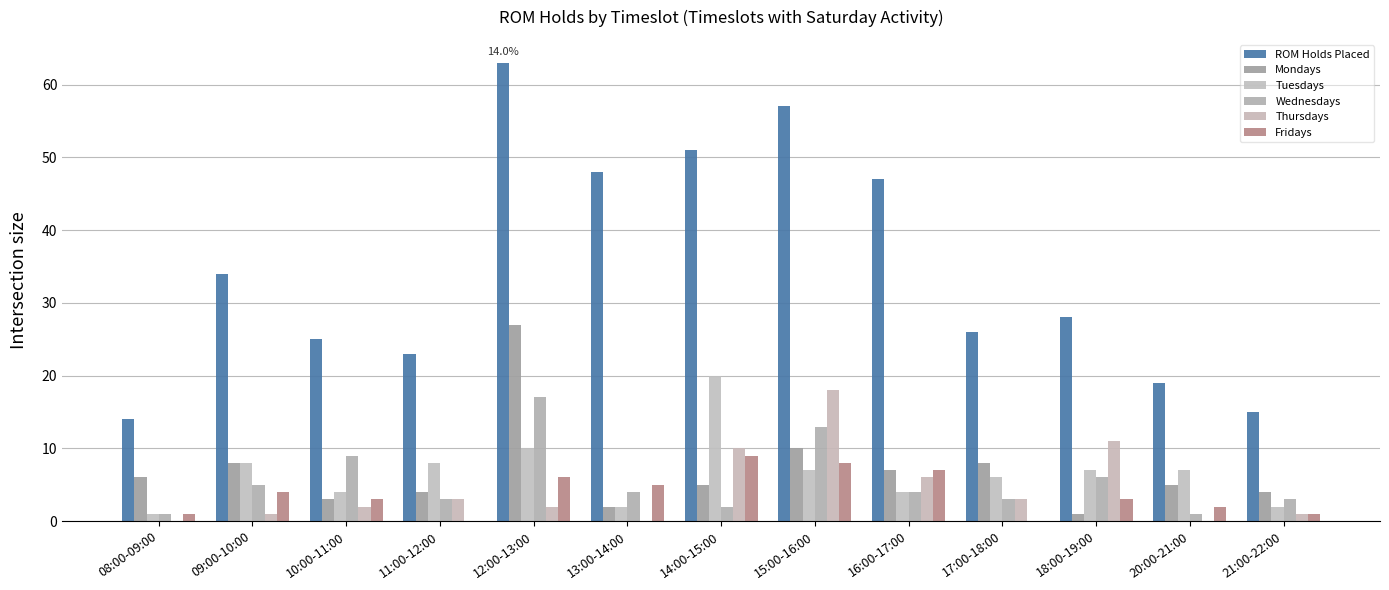

What are all the series names shown in the legend?

ROM Holds Placed, Mondays, Tuesdays, Wednesdays, Thursdays, Fridays